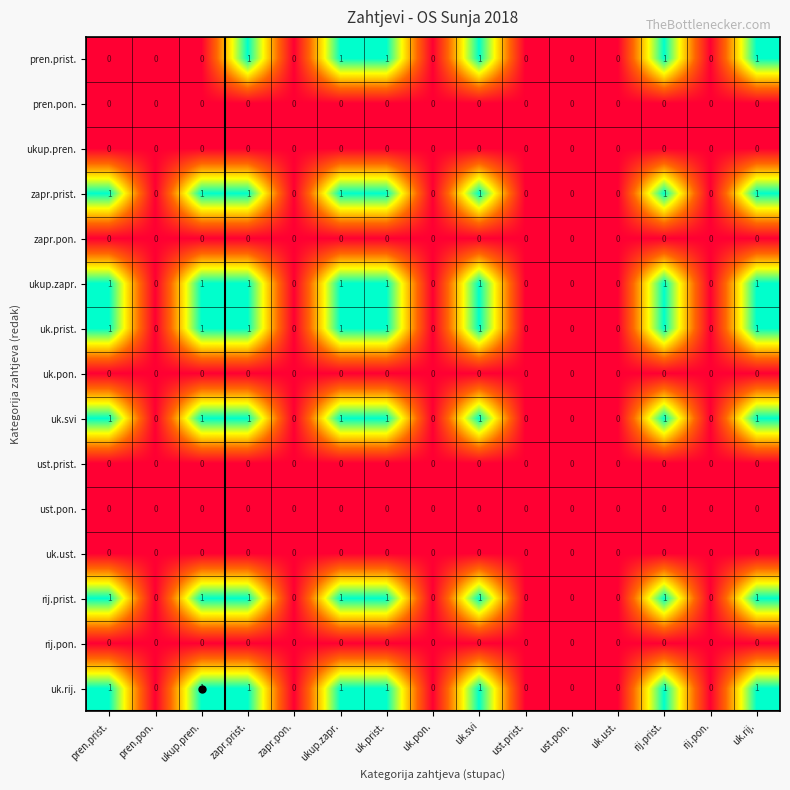

Is the value of ust.prist. at ukup.pren. greater than the value of uk.rij. at ukup.pren.?

No